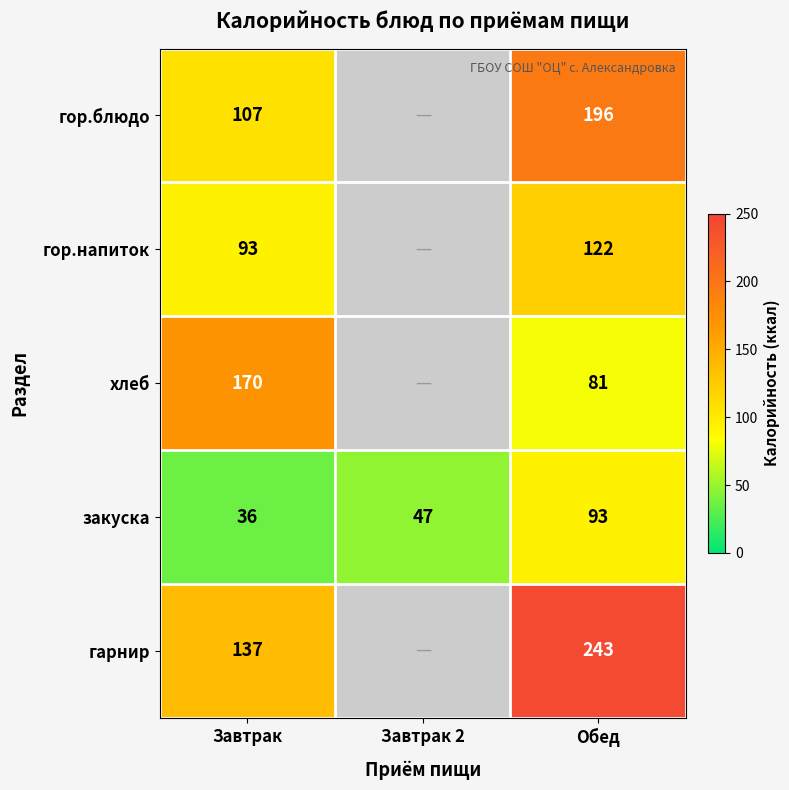

Is the value of закуска at Обед greater than the value of гор.напиток at Обед?

No